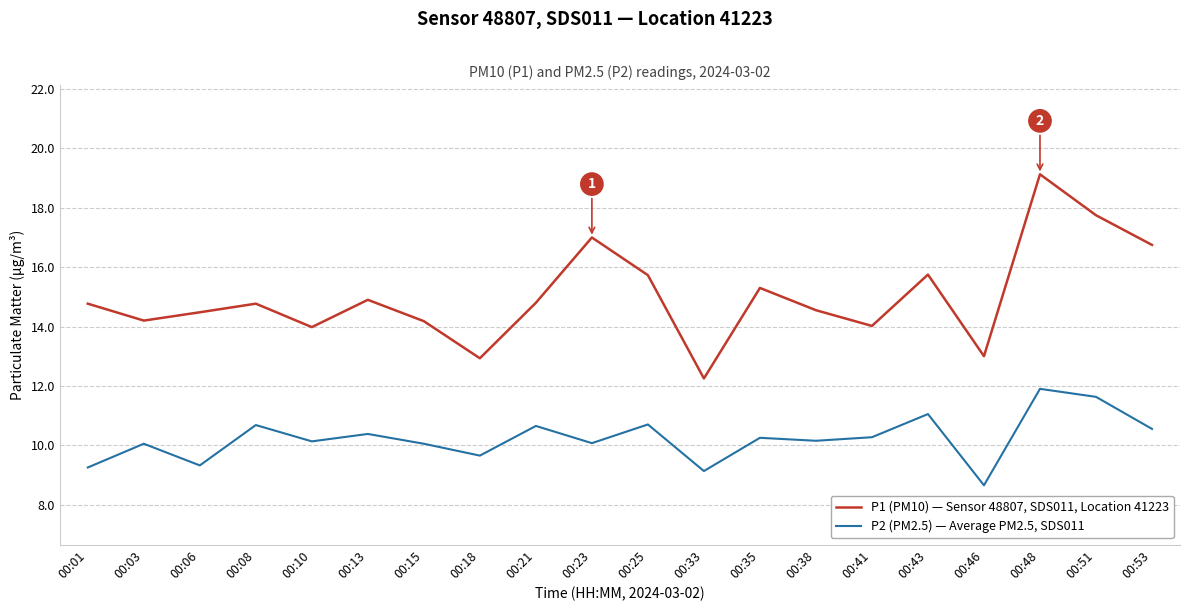

Which series has the largest total across all categories?

P1 (PM10) — Sensor 48807, SDS011, Location 41223